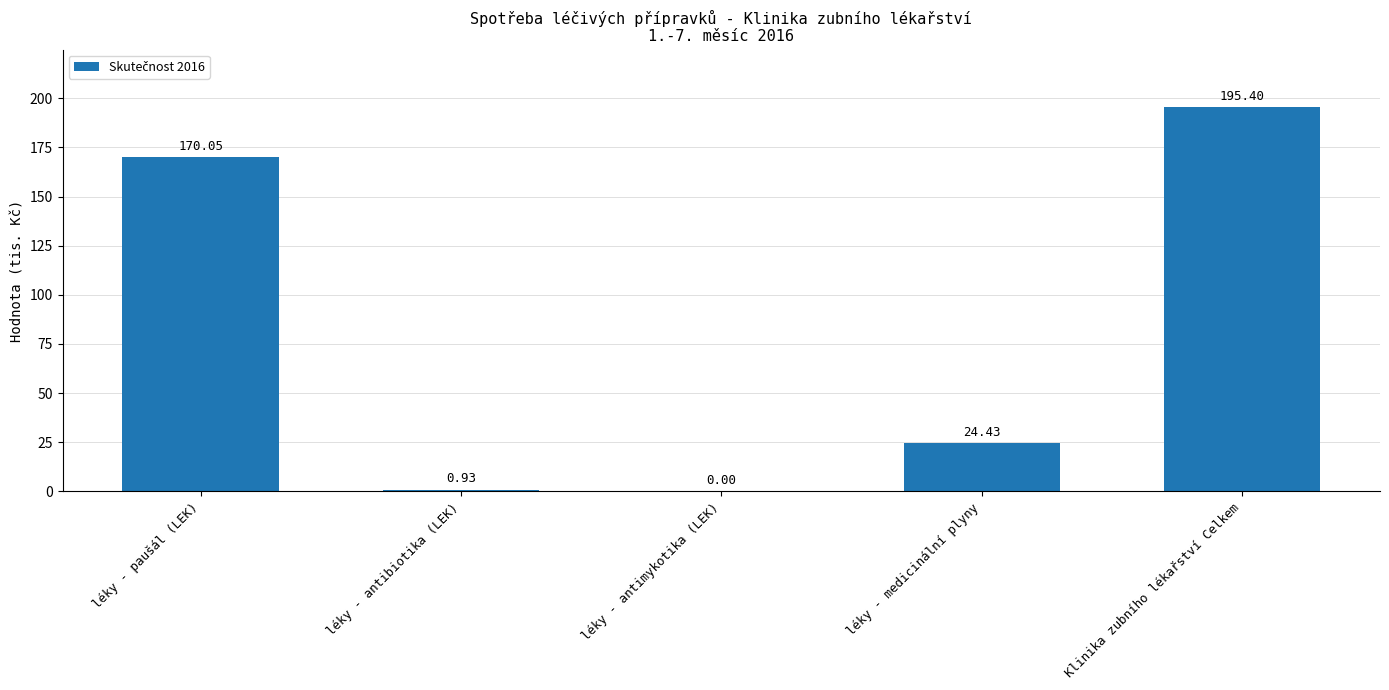

Count the number of values greater than 24.

3